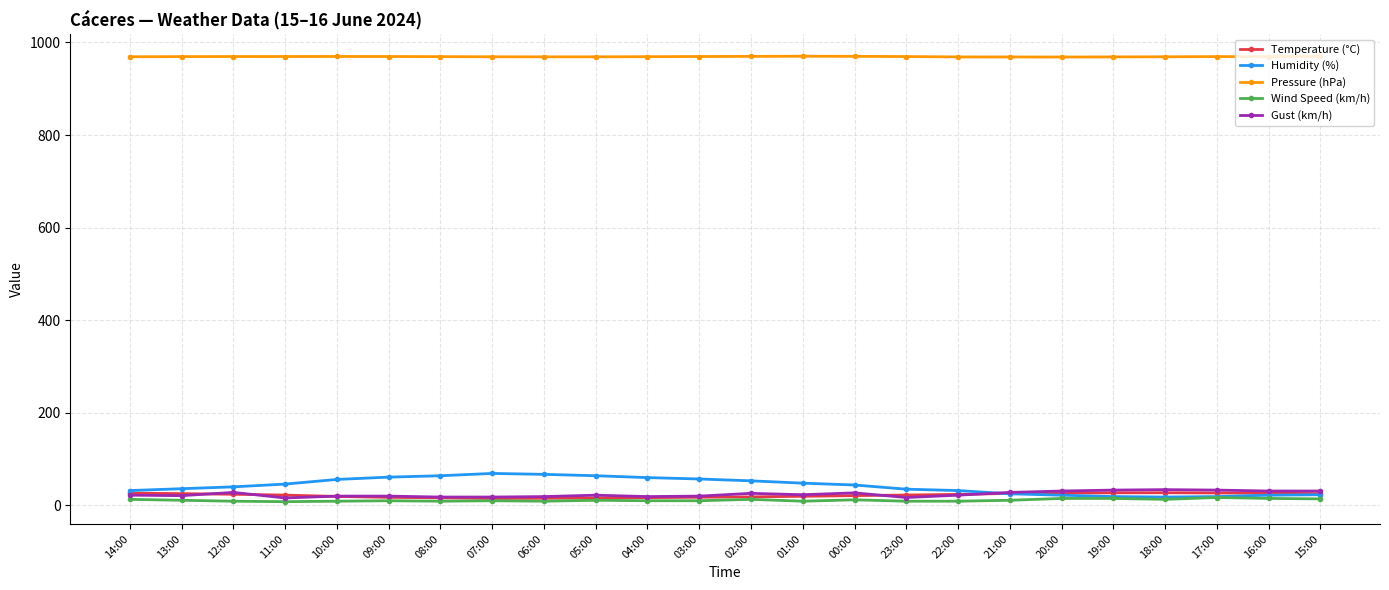

True or false: Wind Speed (km/h) has more than 1 interior local peaks.

True